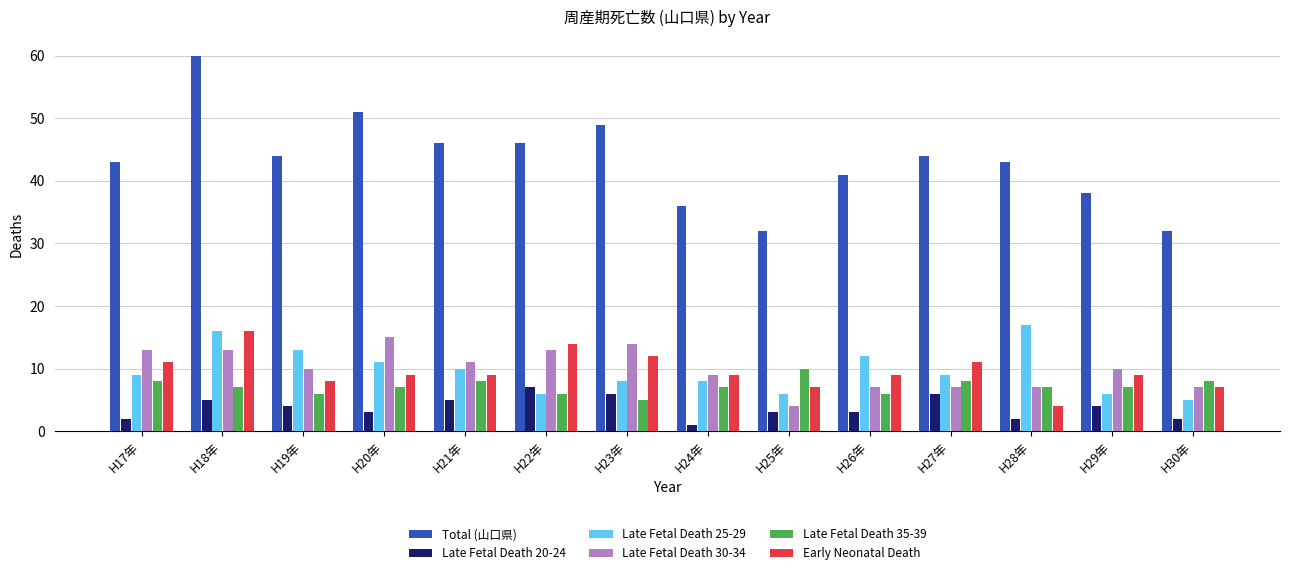

Reading left to right, transcribe all the data shown in this chart.

Total (山口県): 43	60	44	51	46	46	49	36	32	41	44	43	38	32
Late Fetal Death 20-24: 2	5	4	3	5	7	6	1	3	3	6	2	4	2
Late Fetal Death 25-29: 9	16	13	11	10	6	8	8	6	12	9	17	6	5
Late Fetal Death 30-34: 13	13	10	15	11	13	14	9	4	7	7	7	10	7
Late Fetal Death 35-39: 8	7	6	7	8	6	5	7	10	6	8	7	7	8
Early Neonatal Death: 11	16	8	9	9	14	12	9	7	9	11	4	9	7